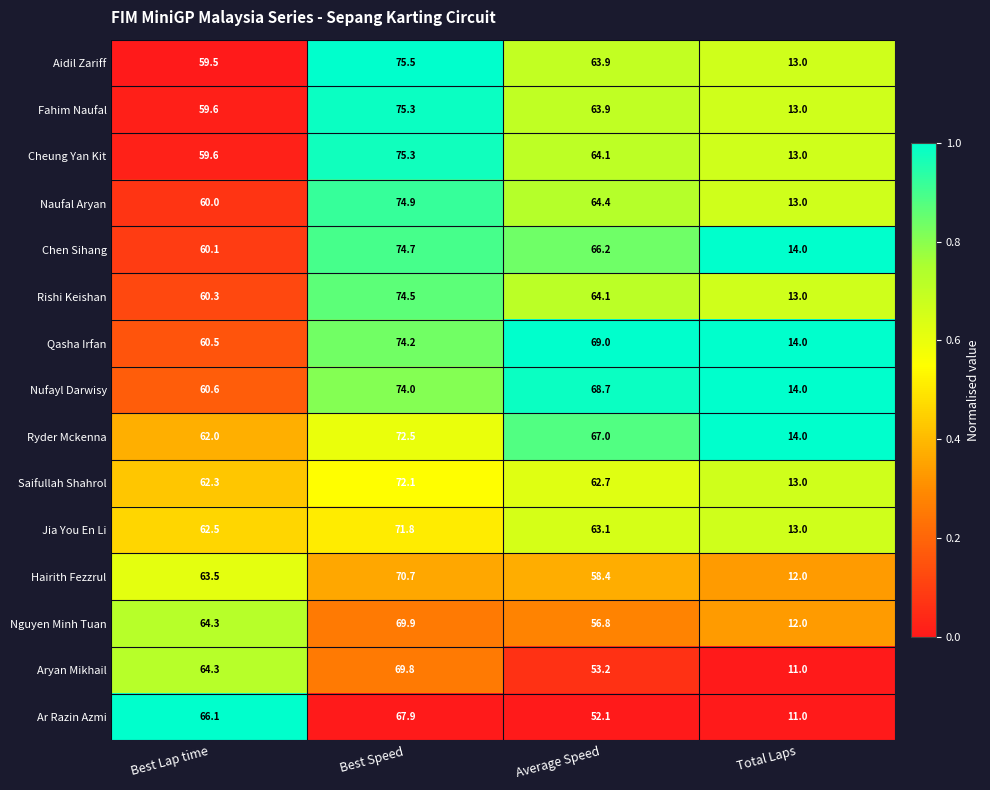

What is the greatest value displayed?

75.5